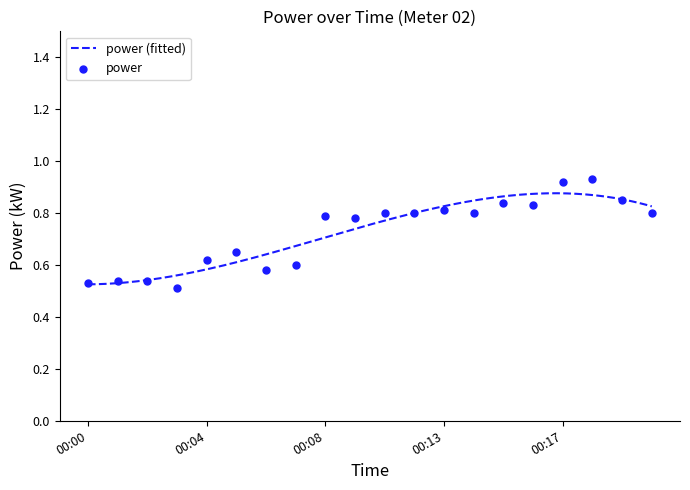

Between 00:01 and 00:05, which is larger?

00:05